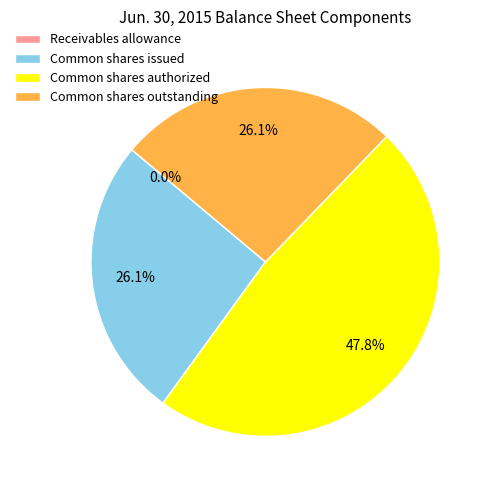

How much of the chart is everything except Common shares outstanding?

73.9%